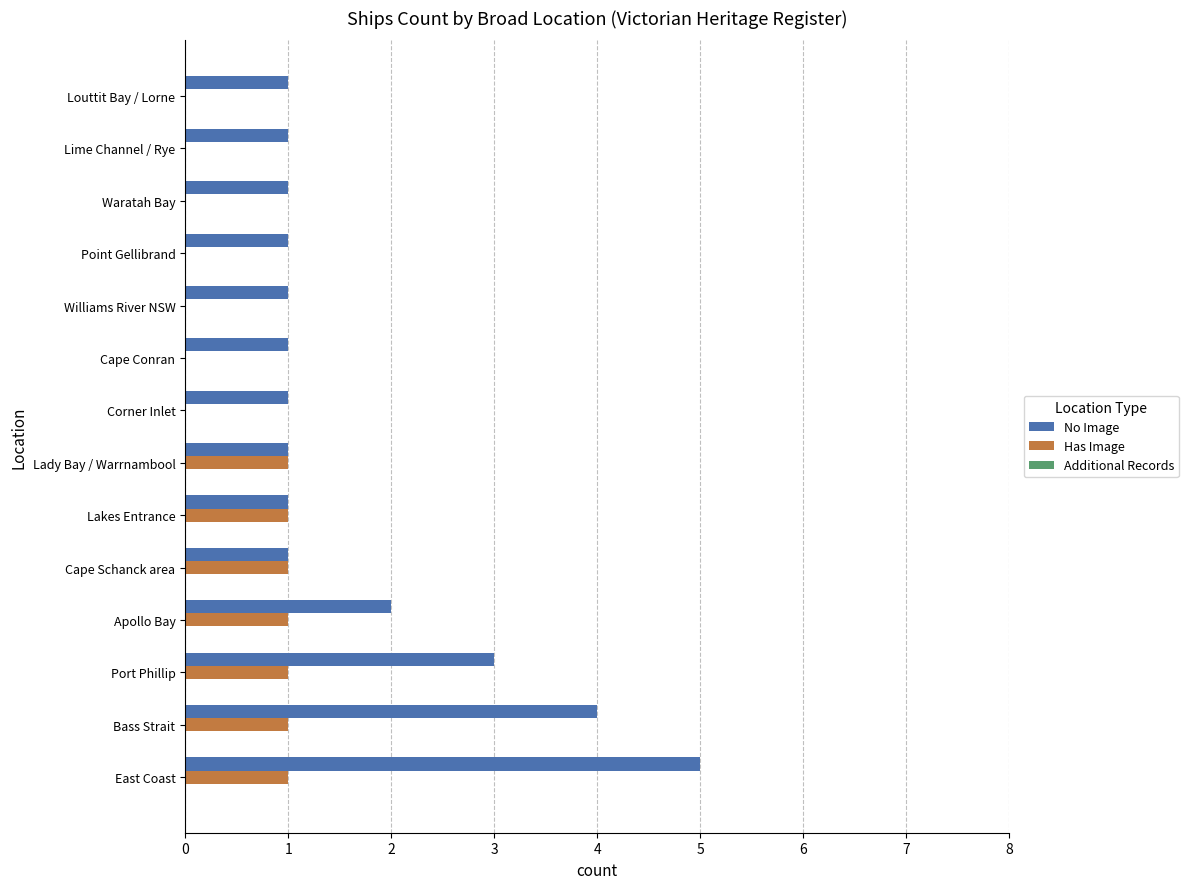

Between Cape Schanck area and Point Gellibrand, which series saw the biggest shift?

Has Image